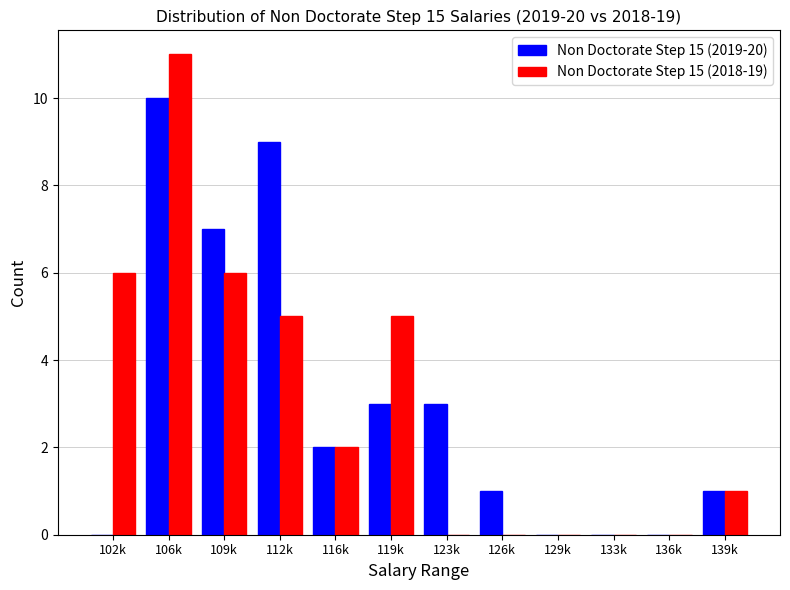

Reading right to left, extract all data points from this chart.

Non Doctorate Step 15 (2019-20): 139k=1	136k=0	133k=0	129k=0	126k=1	123k=3	119k=3	116k=2	112k=9	109k=7	106k=10	102k=0
Non Doctorate Step 15 (2018-19): 139k=1	136k=0	133k=0	129k=0	126k=0	123k=0	119k=5	116k=2	112k=5	109k=6	106k=11	102k=6